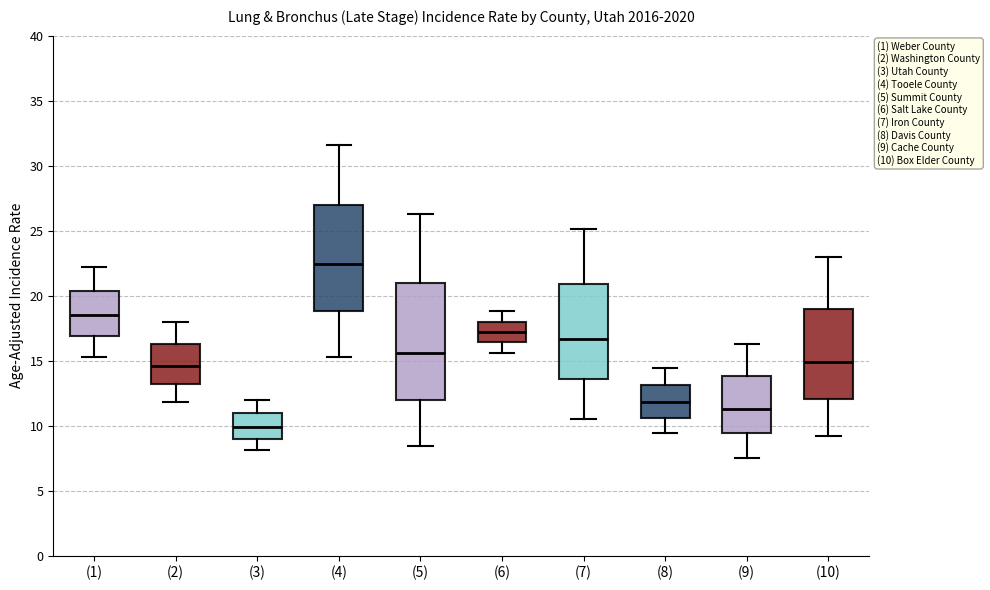

Which box's median line is the highest?

(4)